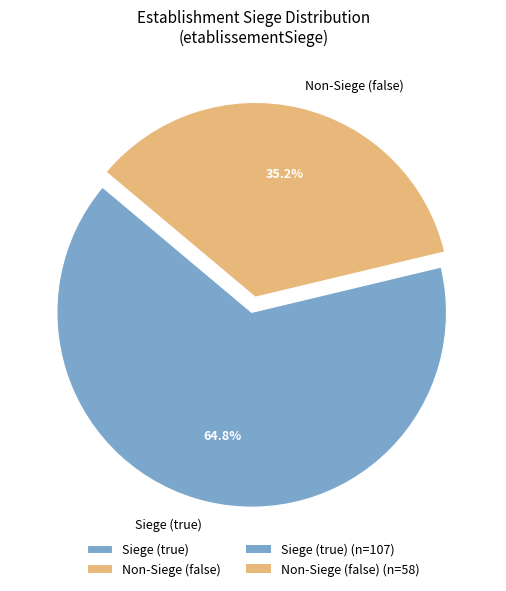

To the nearest percent, what is the average slice percentage?

50%